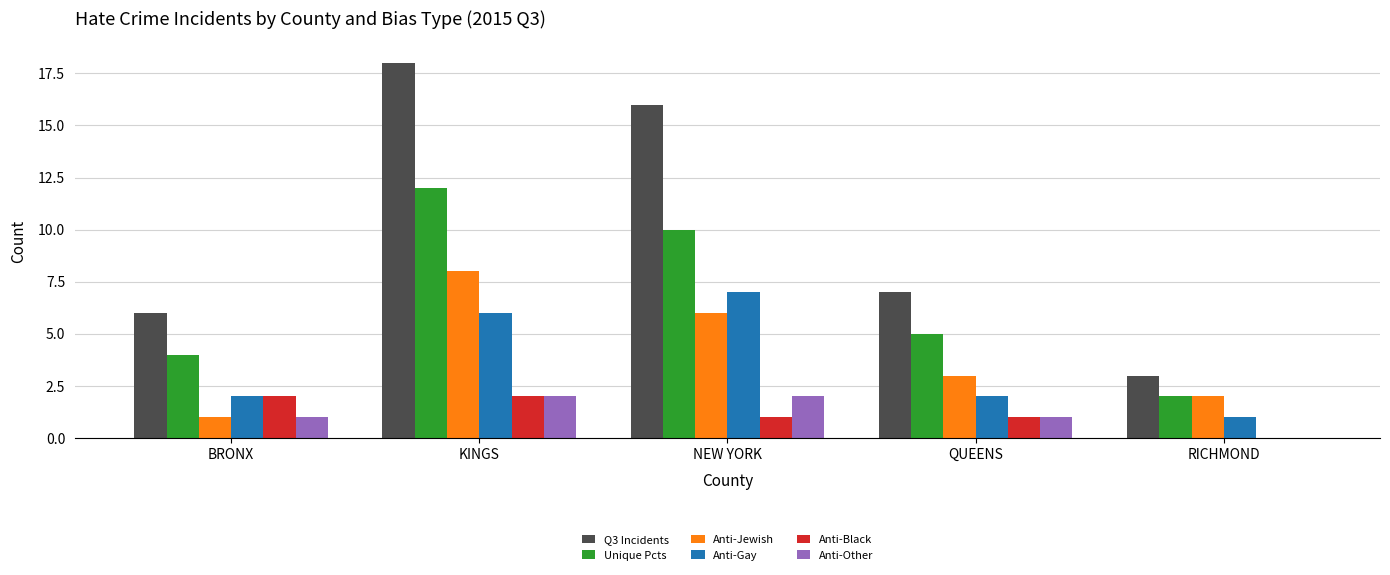

Reading right to left, list all the values displayed in this chart.

Q3 Incidents: RICHMOND=3	QUEENS=7	NEW YORK=16	KINGS=18	BRONX=6
Unique Pcts: RICHMOND=2	QUEENS=5	NEW YORK=10	KINGS=12	BRONX=4
Anti-Jewish: RICHMOND=2	QUEENS=3	NEW YORK=6	KINGS=8	BRONX=1
Anti-Gay: RICHMOND=1	QUEENS=2	NEW YORK=7	KINGS=6	BRONX=2
Anti-Black: RICHMOND=0	QUEENS=1	NEW YORK=1	KINGS=2	BRONX=2
Anti-Other: RICHMOND=0	QUEENS=1	NEW YORK=2	KINGS=2	BRONX=1